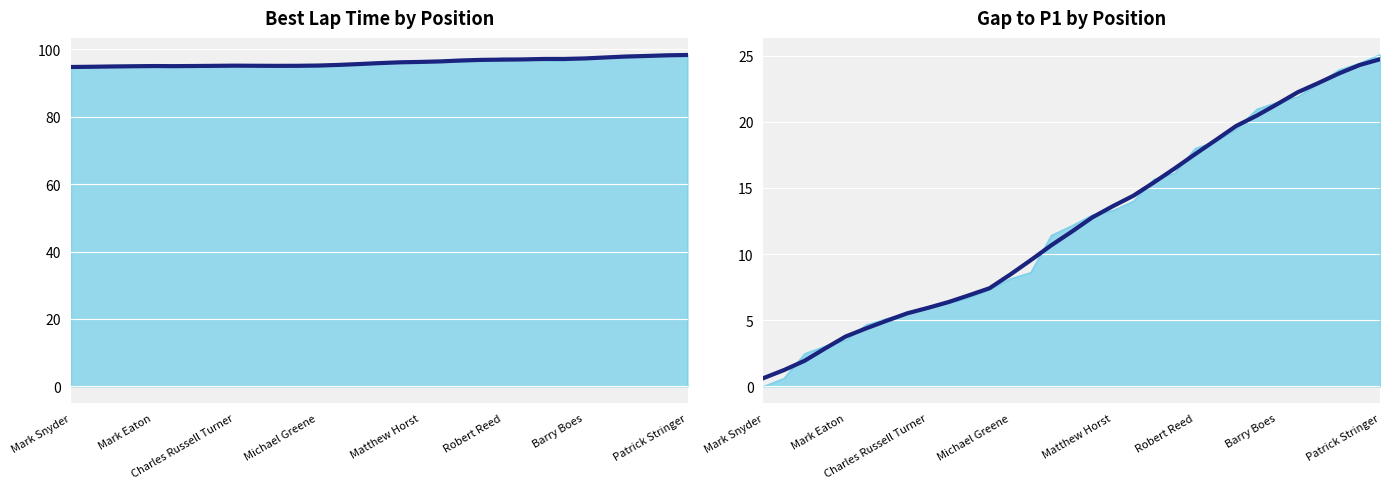

What is the difference between the maximum and second lowest values?

23.5